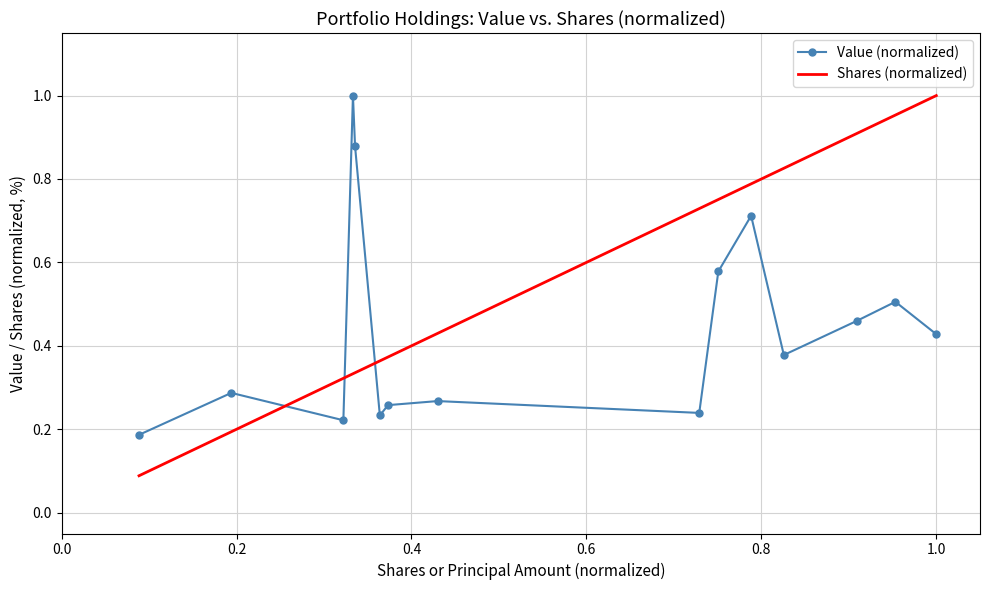

After their last crossing, which series has the higher values: Shares (normalized) or Value (normalized)?

Shares (normalized)